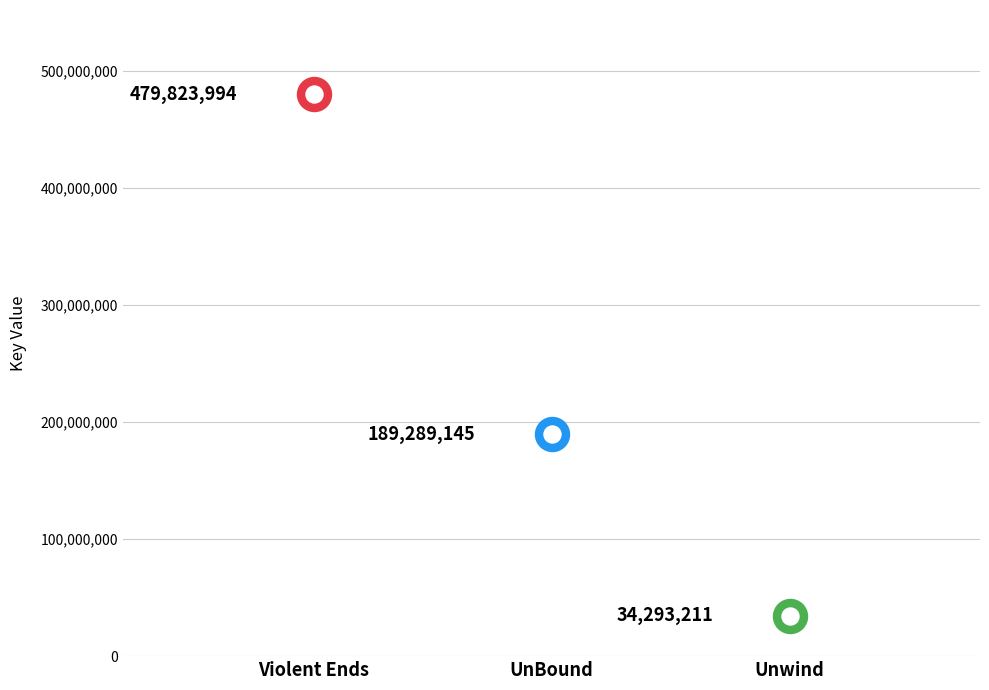

Between UnBound and Violent Ends, which is larger?

Violent Ends